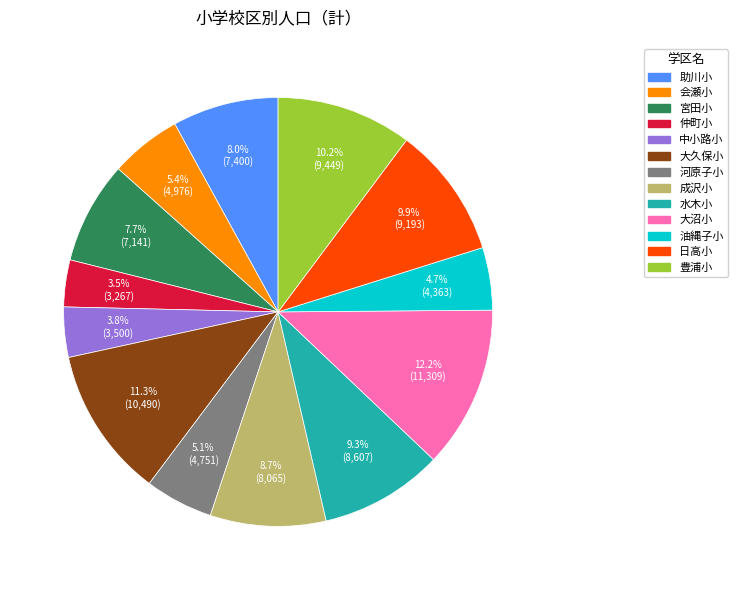

To the nearest percent, what portion does 成沢小 represent?

9%